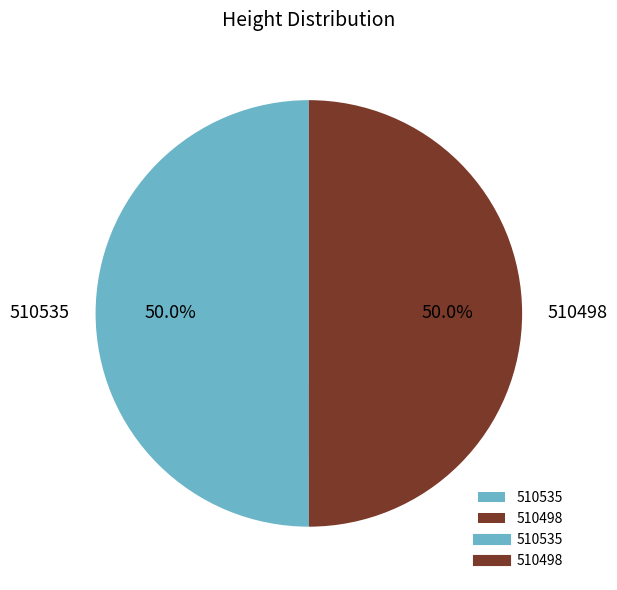

What portion of the pie excludes 510535?

50.0%